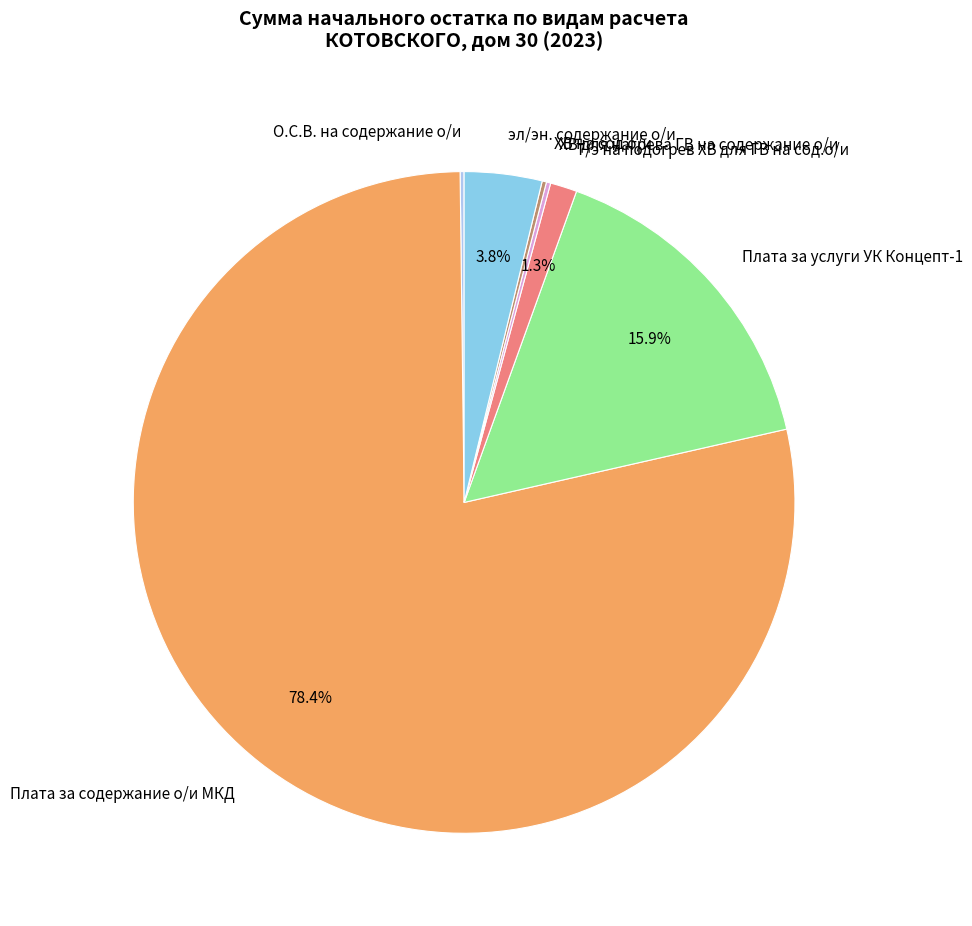

How much of the chart is everything except Плата за услуги УК Концепт-1?

84.1%